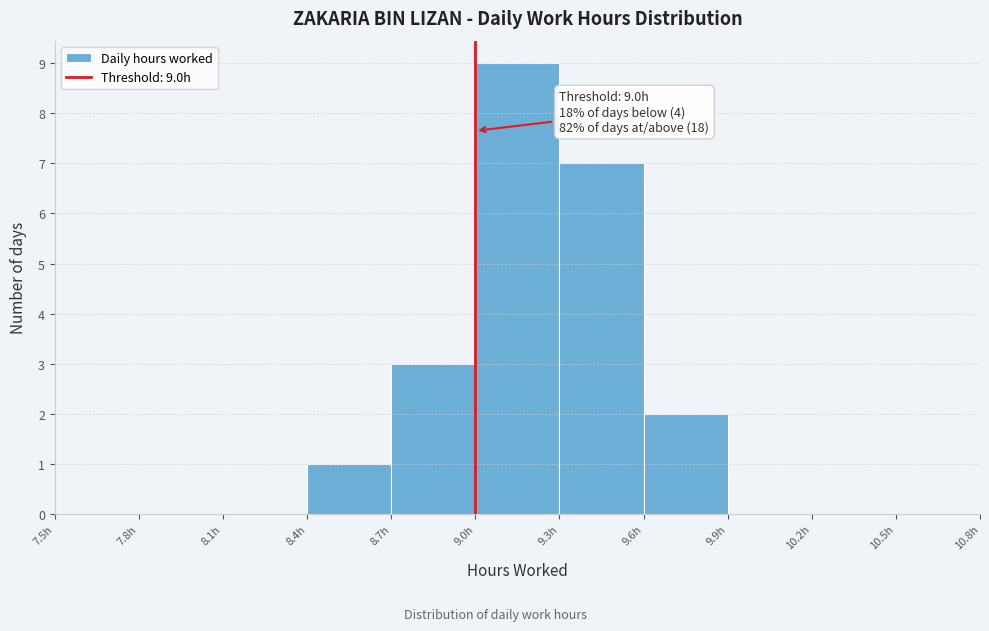

Which range on the x-axis has the tallest bar?

9.0 to 9.3